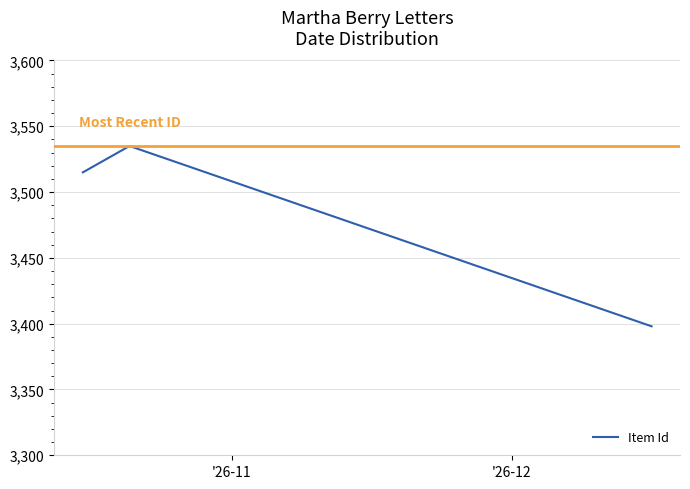

Reading left to right, extract all data points from this chart.

3515	3535	3398